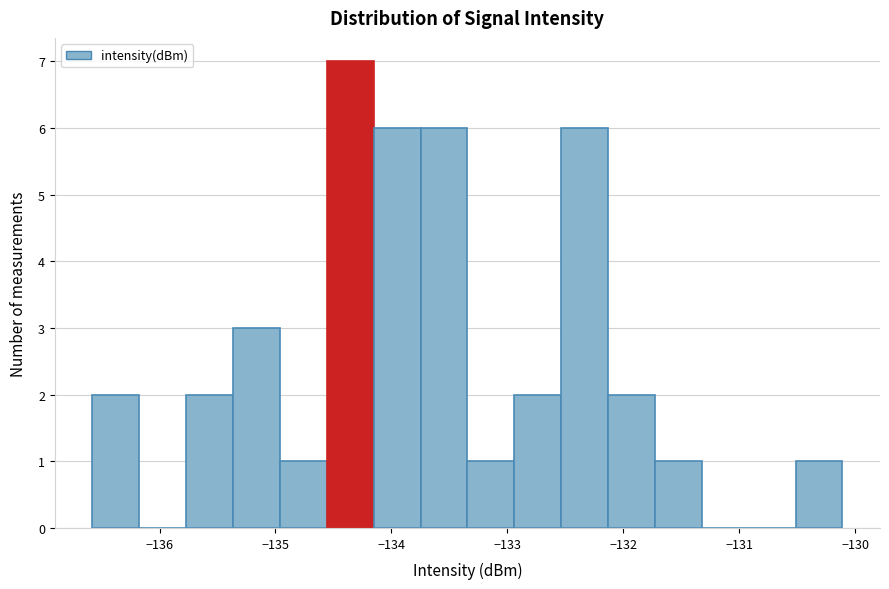

How tall is the bar that spans -132.9 to -132.5 on the x-axis? Neither the bar edges nor the heights are printed on the chart, so give them approximately, as read against the axes.

2